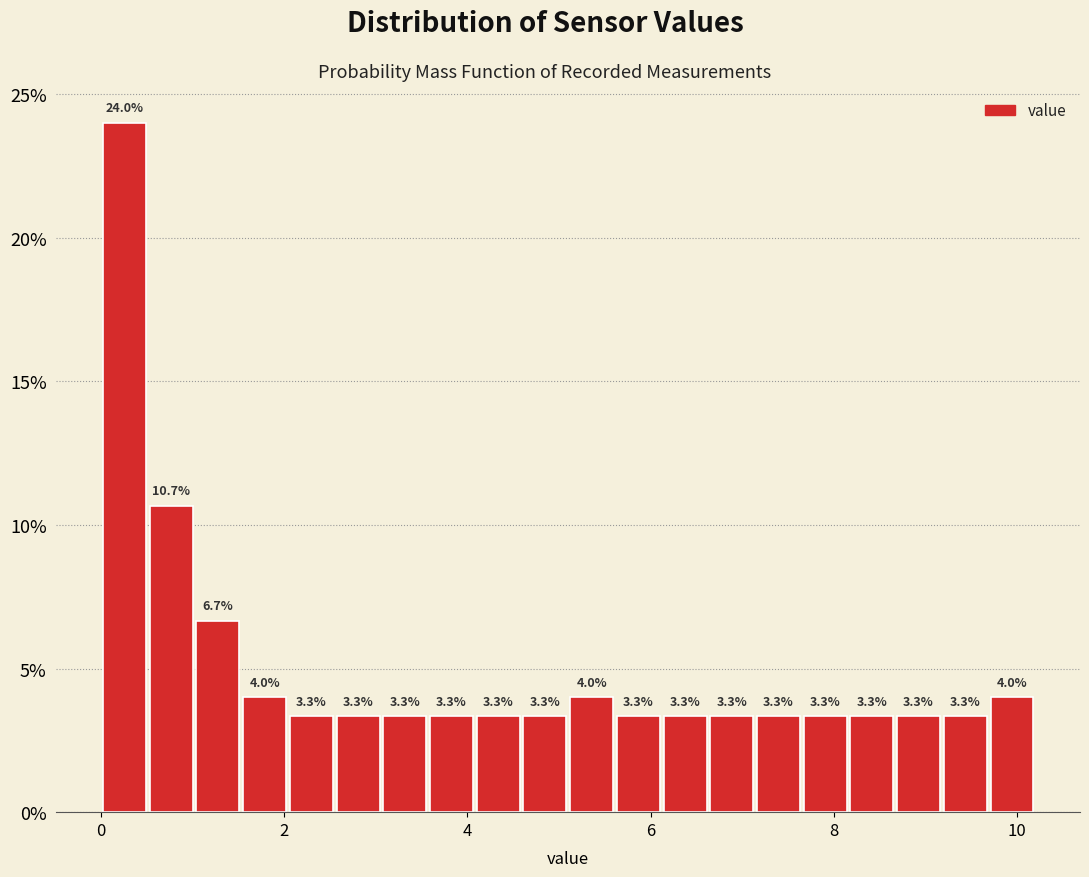

Around what value on the x-axis is the tallest bar? Give the approximate position of its centre, as read against the axis.

0.2